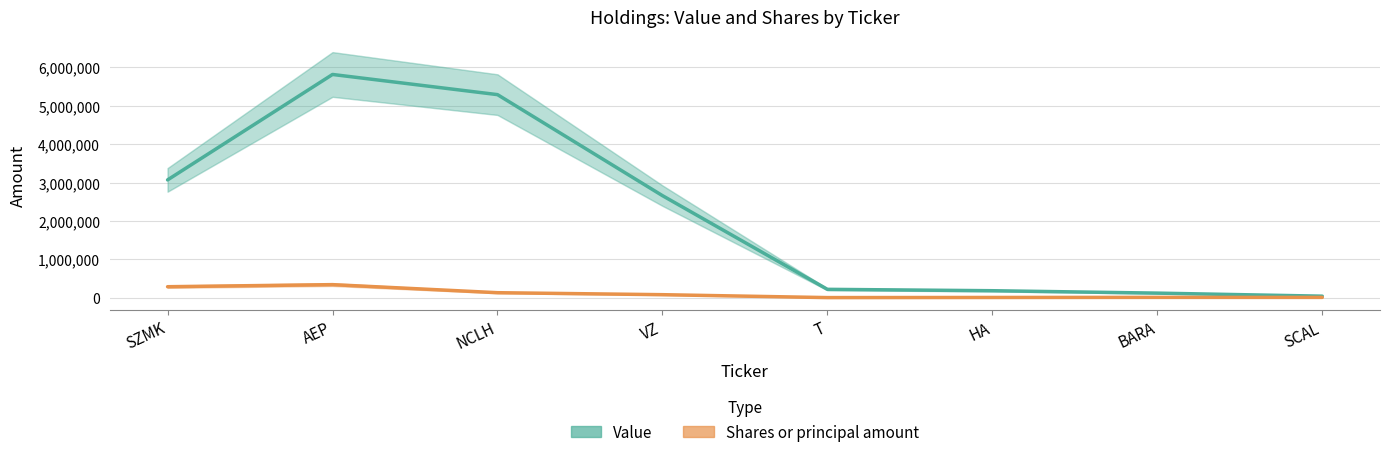

Is the value of Value at AEP greater than the value of Shares or principal amount at SCAL?

Yes